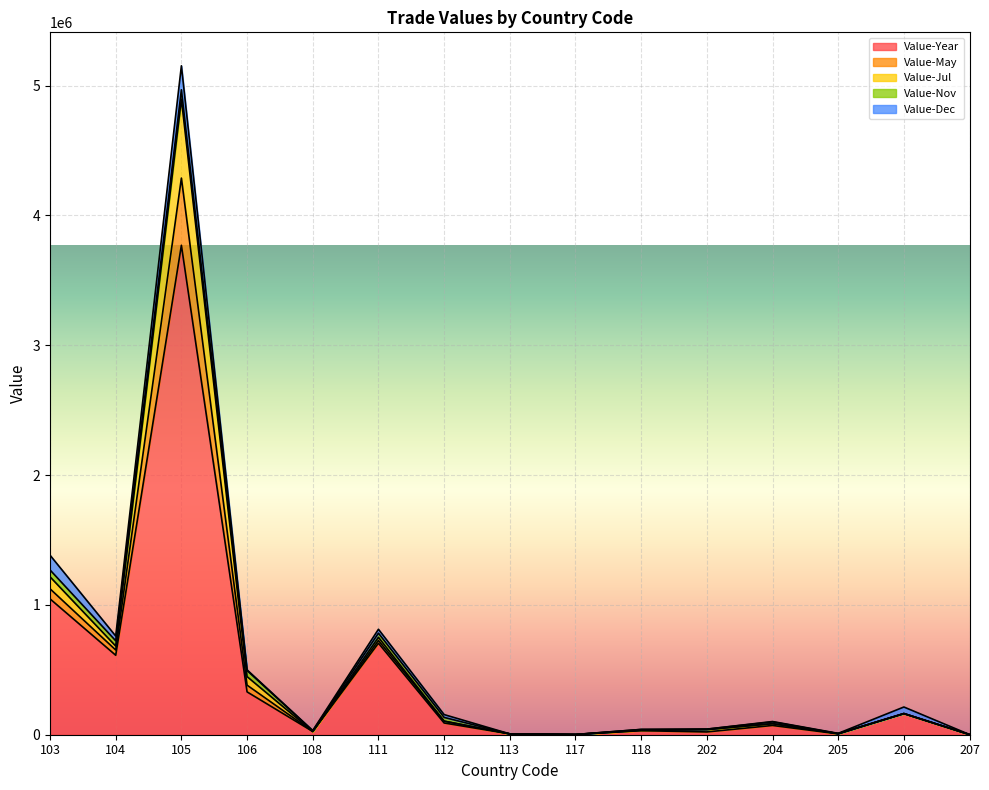

What is the highest value of the Value-Year series?

3770392